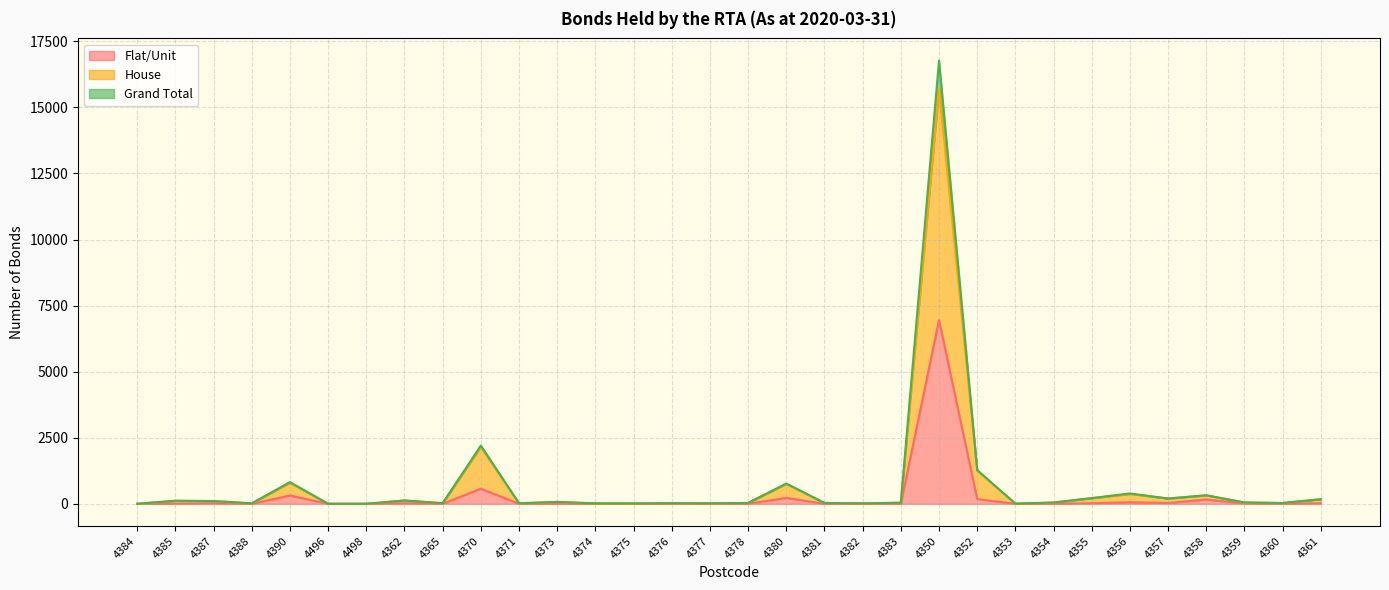

Is the value of Grand Total at 4370 greater than the value of Flat/Unit at 4390?

Yes